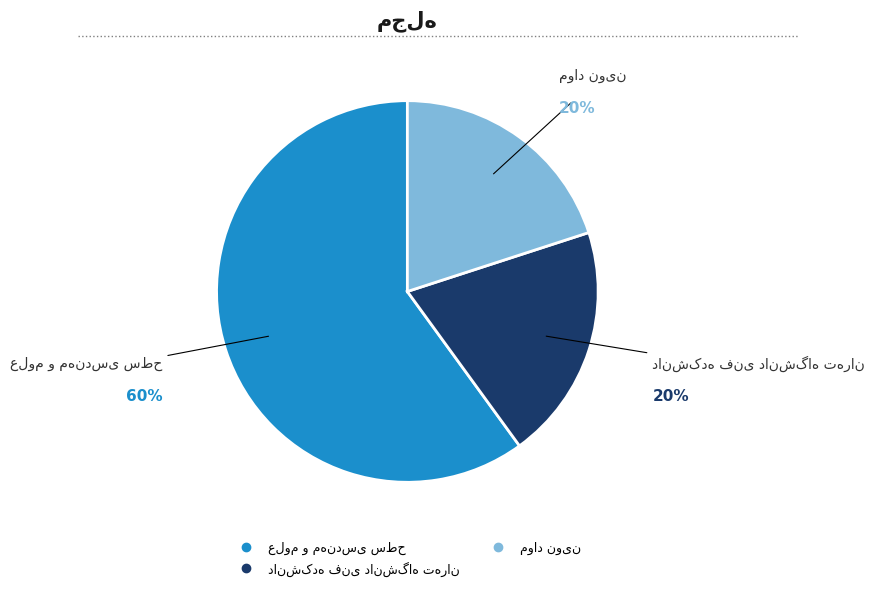

Is there a majority slice in this chart?

Yes